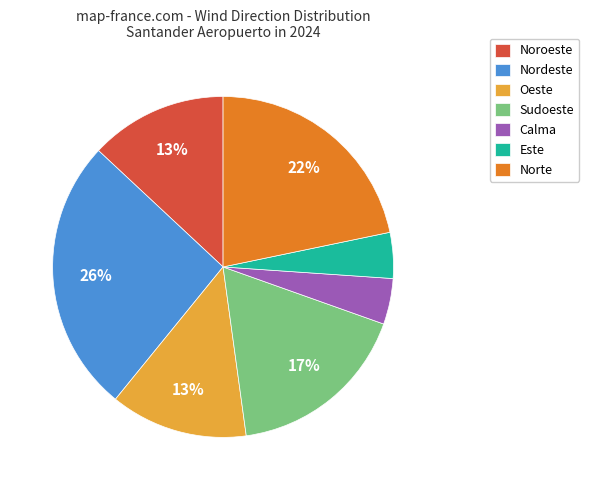

Is there a majority slice in this chart?

No